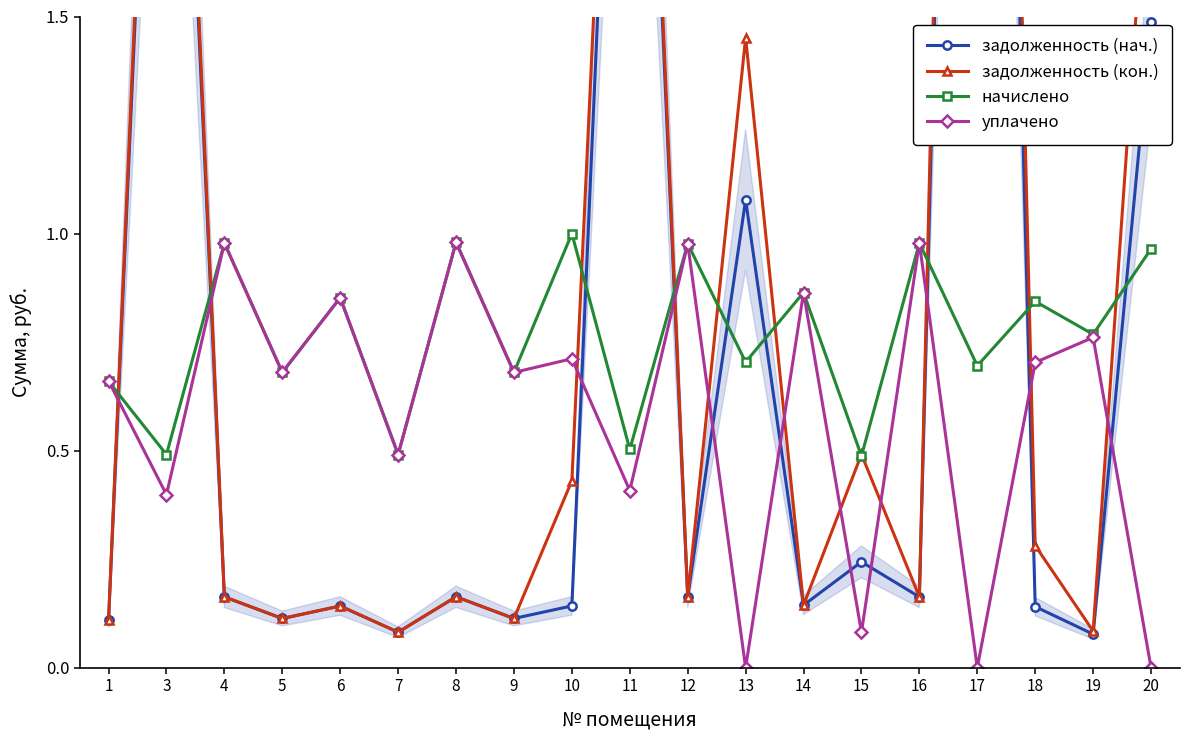

Reading right to left, list all the values displayed in this chart.

задолженность (нач.): 20=1.5	19=0.1	18=0.1	17=5.3	16=0.2	15=0.2	14=0.1	13=1.1	12=0.2	11=3.2	10=0.1	9=0.1	8=0.2	7=0.1	6=0.1	5=0.1	4=0.2	3=3.1	1=0.1
задолженность (кон.): 20=2.0	19=0.1	18=0.3	17=5.7	16=0.2	15=0.5	14=0.1	13=1.5	12=0.2	11=3.3	10=0.4	9=0.1	8=0.2	7=0.1	6=0.1	5=0.1	4=0.2	3=3.2	1=0.1
начислено: 20=1.0	19=0.8	18=0.8	17=0.7	16=1.0	15=0.5	14=0.9	13=0.7	12=1.0	11=0.5	10=1.0	9=0.7	8=1.0	7=0.5	6=0.9	5=0.7	4=1.0	3=0.5	1=0.7
уплачено: 20=0.0	19=0.8	18=0.7	17=0.0	16=1.0	15=0.1	14=0.9	13=0.0	12=1.0	11=0.4	10=0.7	9=0.7	8=1.0	7=0.5	6=0.9	5=0.7	4=1.0	3=0.4	1=0.7